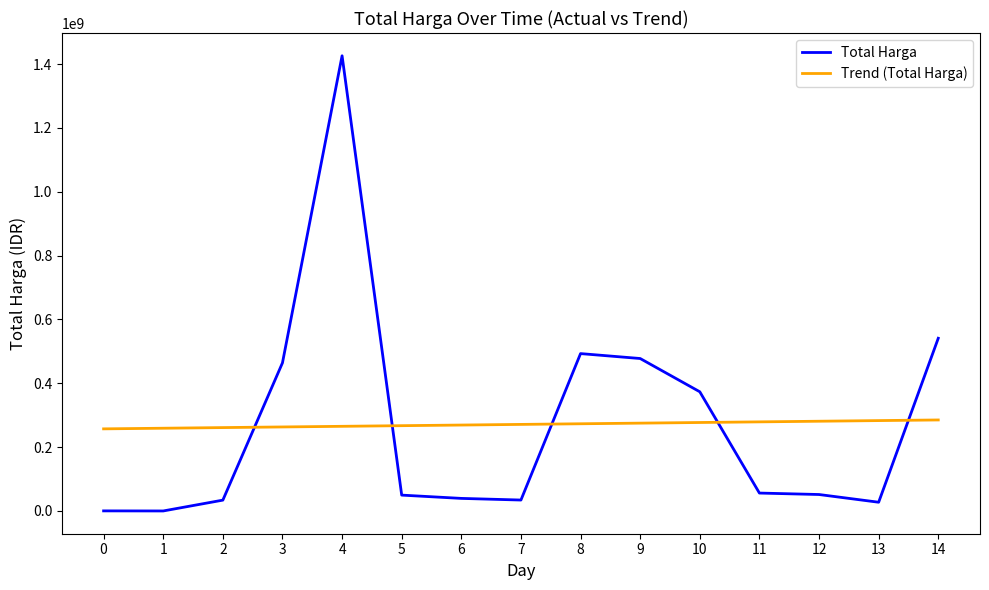

At which label does Trend (Total Harga) first exceed 271198962?

7